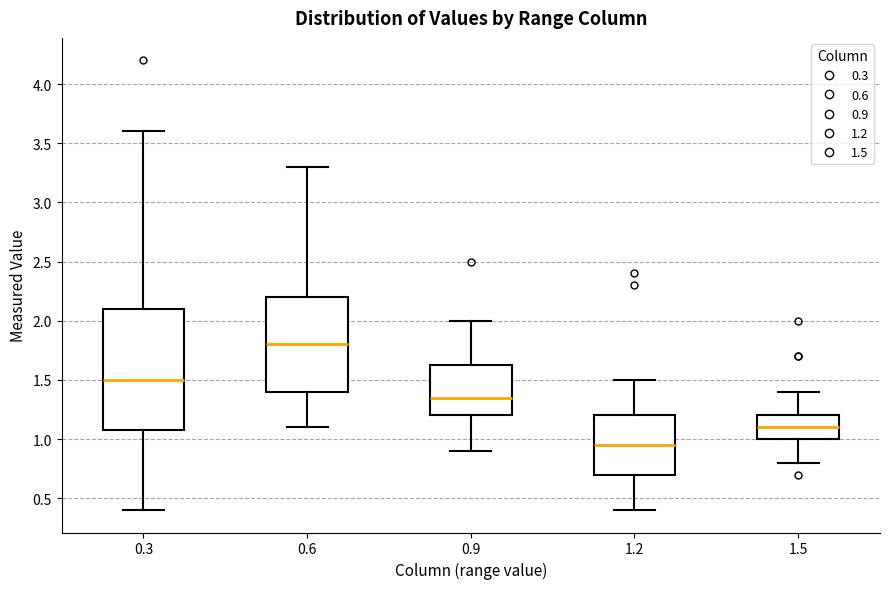

Where does the median line of the box at x = 1.5 sit on the y-axis? The values are not printed on the chart, so give them approximately, as read against the axis.

1.10